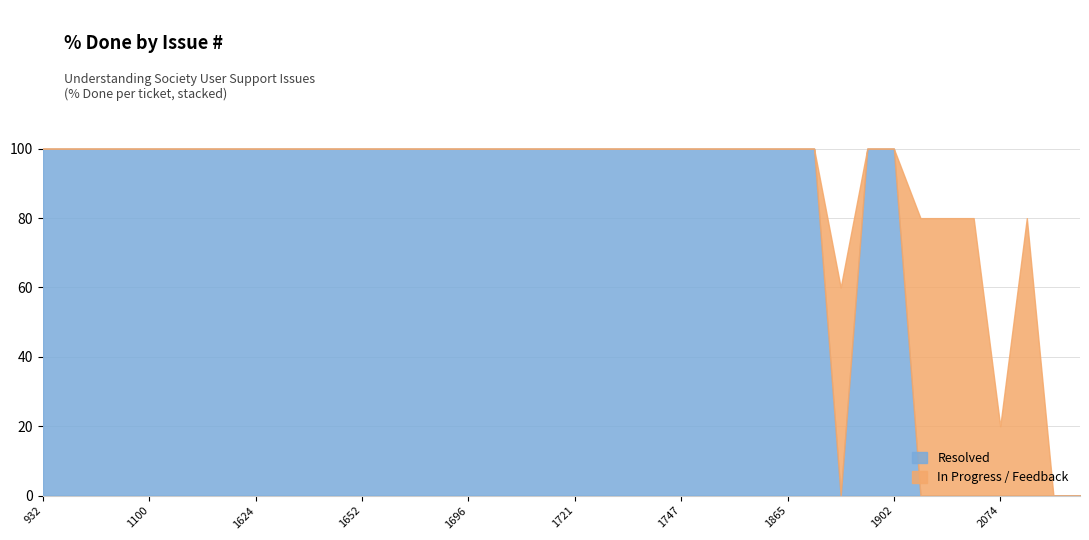

The Resolved series shows 57 at 1664. True or false?

False